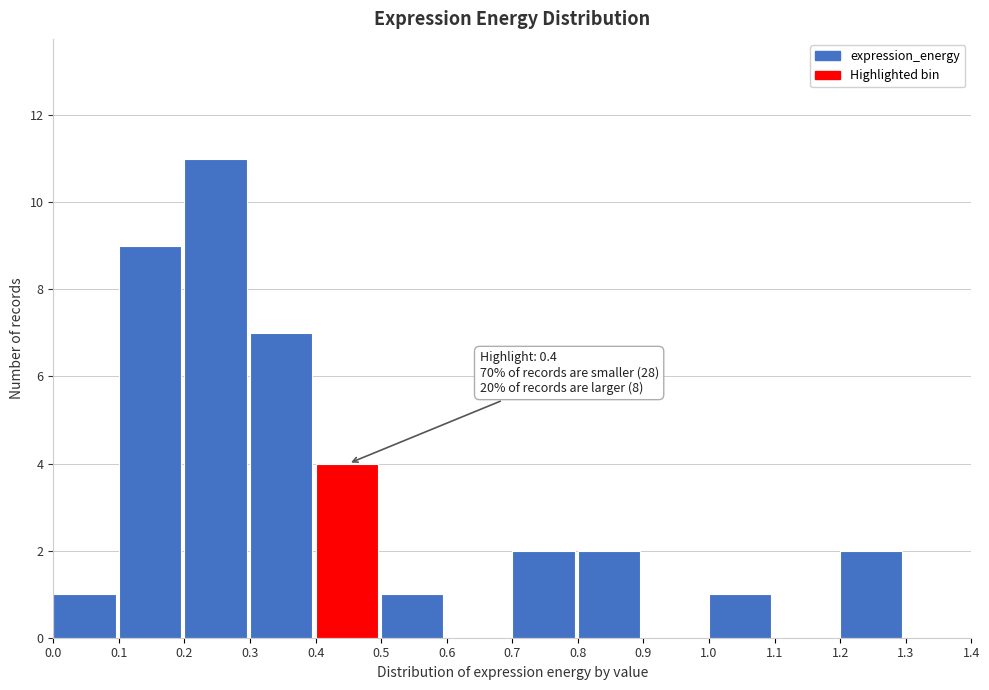

Which range on the x-axis has the tallest bar?

0.2 to 0.3